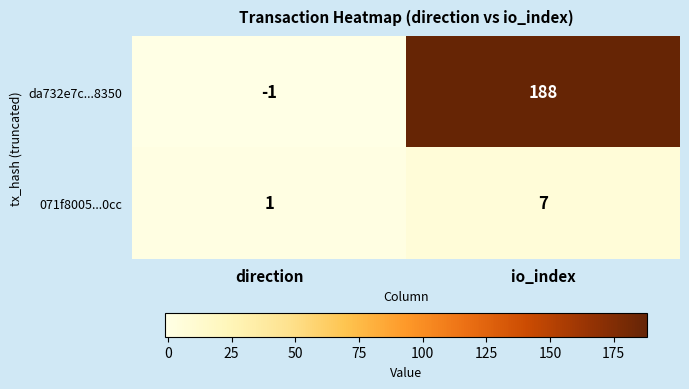

What is the average value of the da732e7c...8350 series?

94